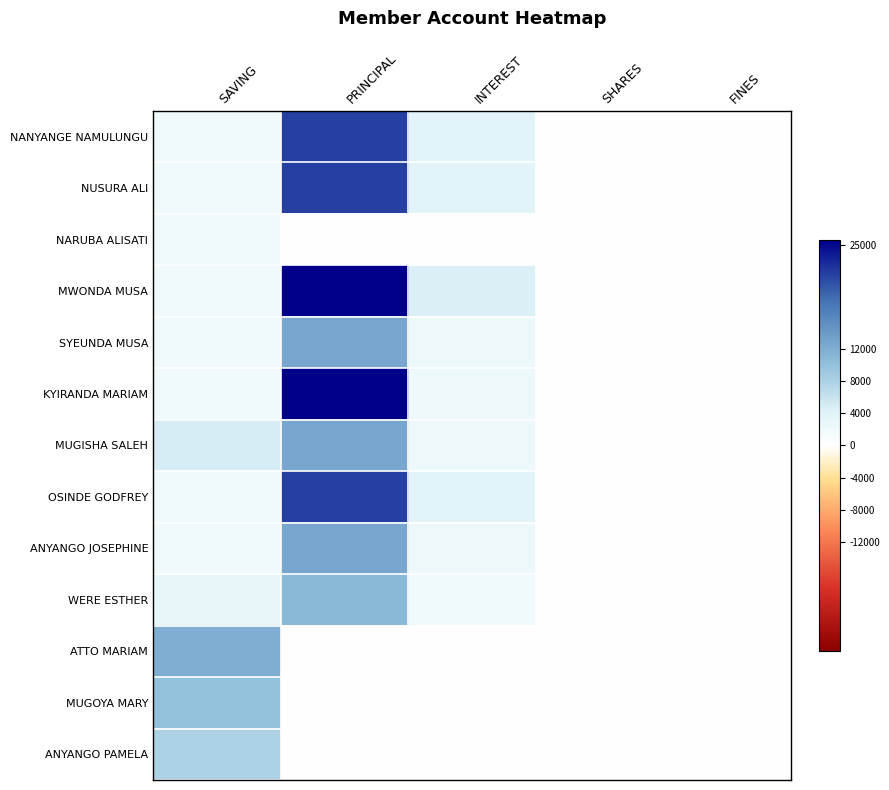

Reading right to left, list all the values displayed in this chart.

NANYANGE NAMULUNGU: FINES=0	SHARES=0	INTEREST=3700	PRINCIPAL=21300	SAVING=2000
NUSURA ALI: FINES=0	SHARES=0	INTEREST=3700	PRINCIPAL=21300	SAVING=2000
NARUBA ALISATI: FINES=0	SHARES=0	INTEREST=0	PRINCIPAL=0	SAVING=2000
MWONDA MUSA: FINES=0	SHARES=0	INTEREST=4500	PRINCIPAL=25500	SAVING=2000
SYEUNDA MUSA: FINES=0	SHARES=0	INTEREST=2300	PRINCIPAL=12700	SAVING=2000
KYIRANDA MARIAM: FINES=0	SHARES=0	INTEREST=2300	PRINCIPAL=25700	SAVING=2000
MUGISHA SALEH: FINES=0	SHARES=0	INTEREST=2300	PRINCIPAL=12700	SAVING=5000
OSINDE GODFREY: FINES=0	SHARES=0	INTEREST=3700	PRINCIPAL=21300	SAVING=2000
ANYANGO JOSEPHINE: FINES=0	SHARES=0	INTEREST=2300	PRINCIPAL=12700	SAVING=2000
WERE ESTHER: FINES=0	SHARES=0	INTEREST=2000	PRINCIPAL=11000	SAVING=3000
ATTO MARIAM: FINES=0	SHARES=0	INTEREST=0	PRINCIPAL=0	SAVING=12000
MUGOYA MARY: FINES=0	SHARES=0	INTEREST=0	PRINCIPAL=0	SAVING=10000
ANYANGO PAMELA: FINES=0	SHARES=0	INTEREST=0	PRINCIPAL=0	SAVING=8000